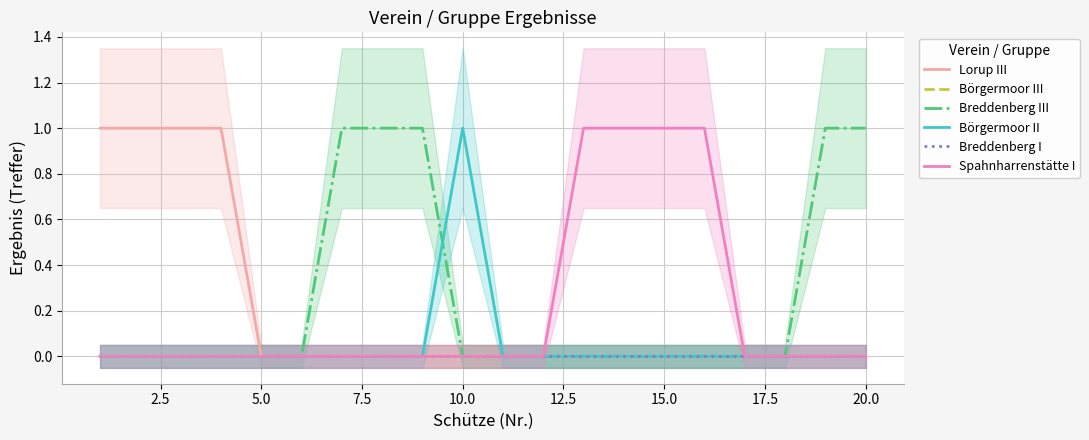

How many positive values does the Börgermoor II series have?

1